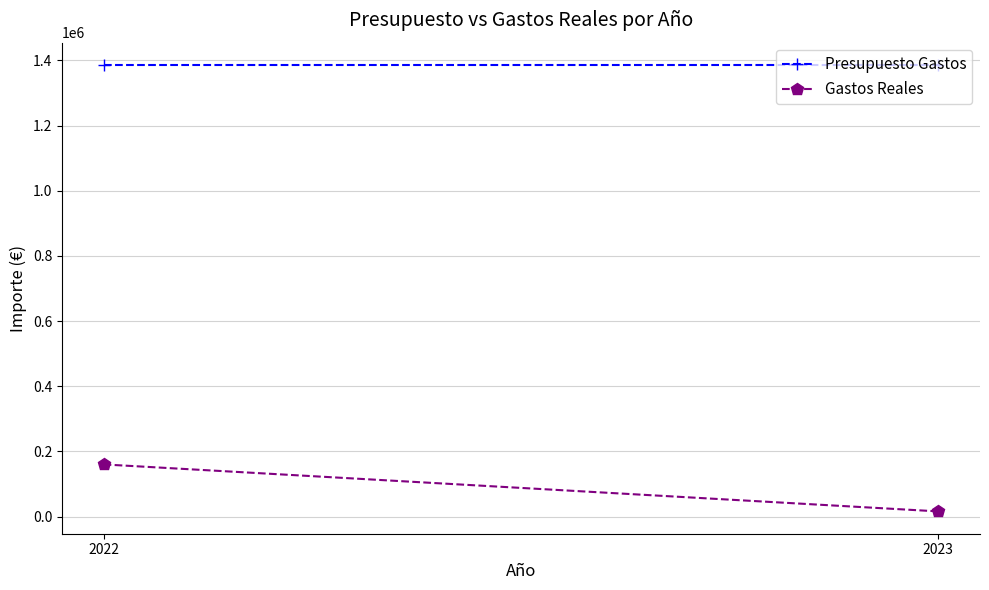

List the labels in order of Presupuesto Gastos value, smallest first.

2022, 2023